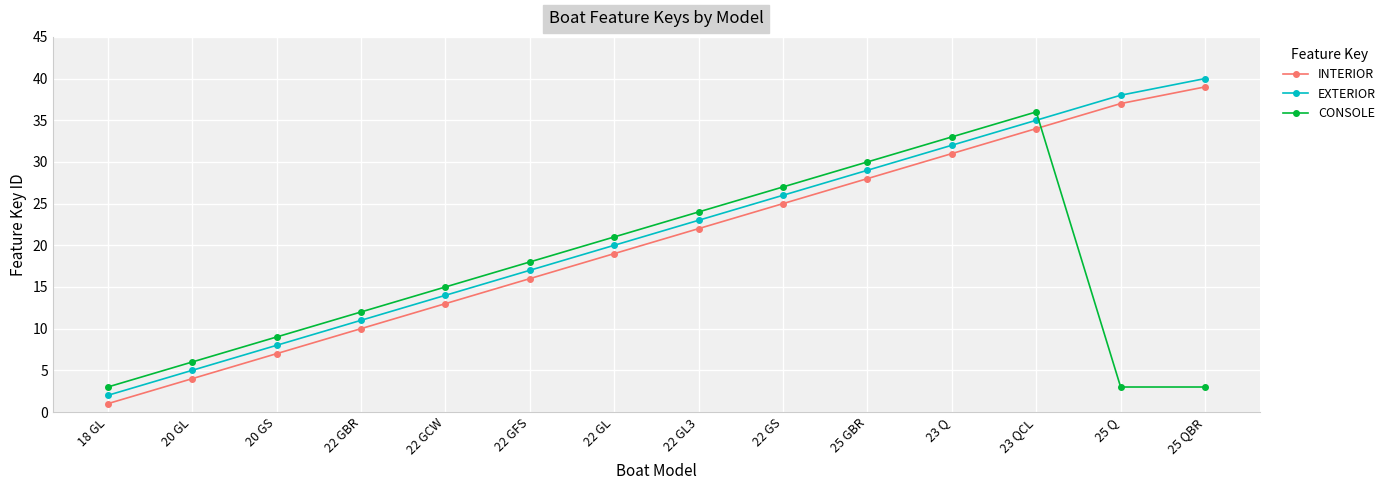

What is the spread (max minus min) of values at 23 Q?

2